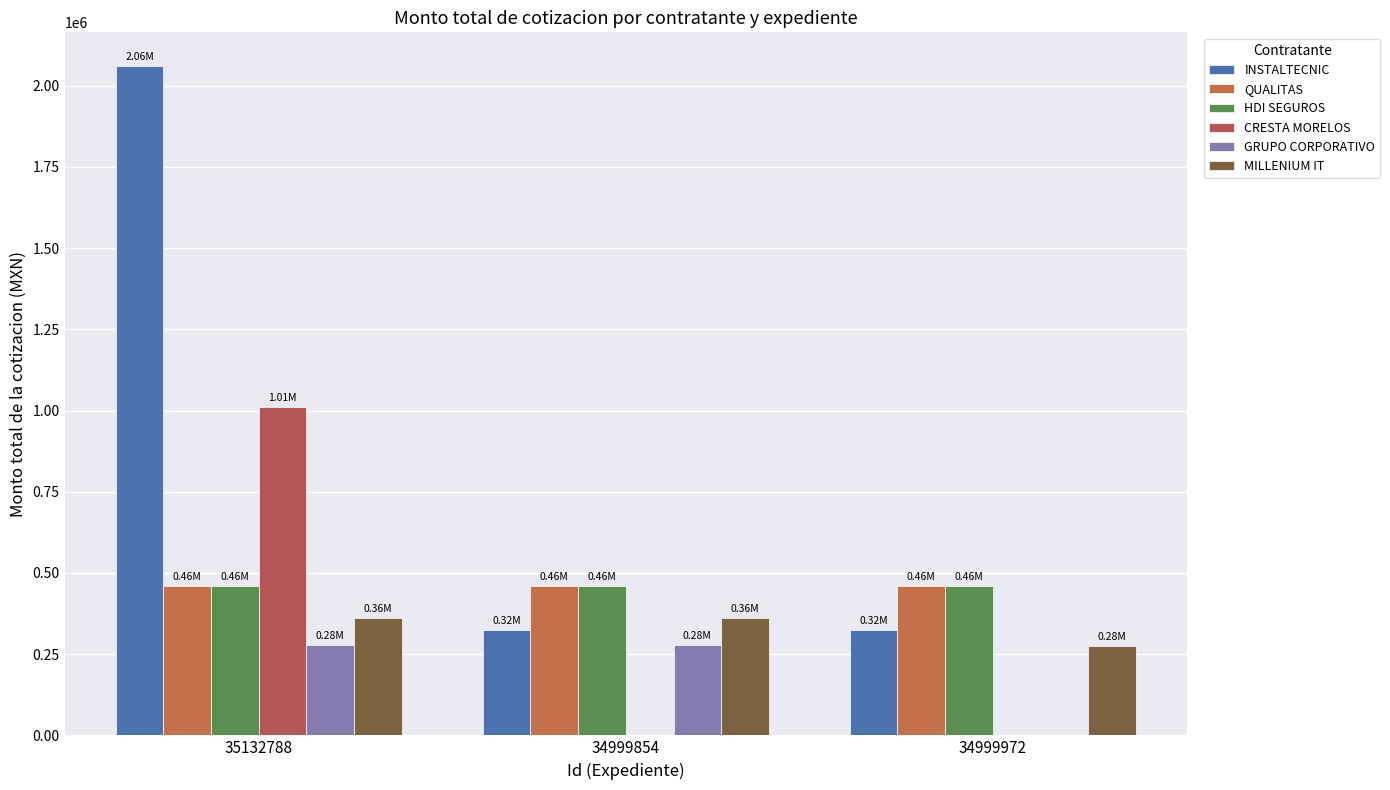

What is the approximate value of INSTALTECNIC at 34999854?

324394.0